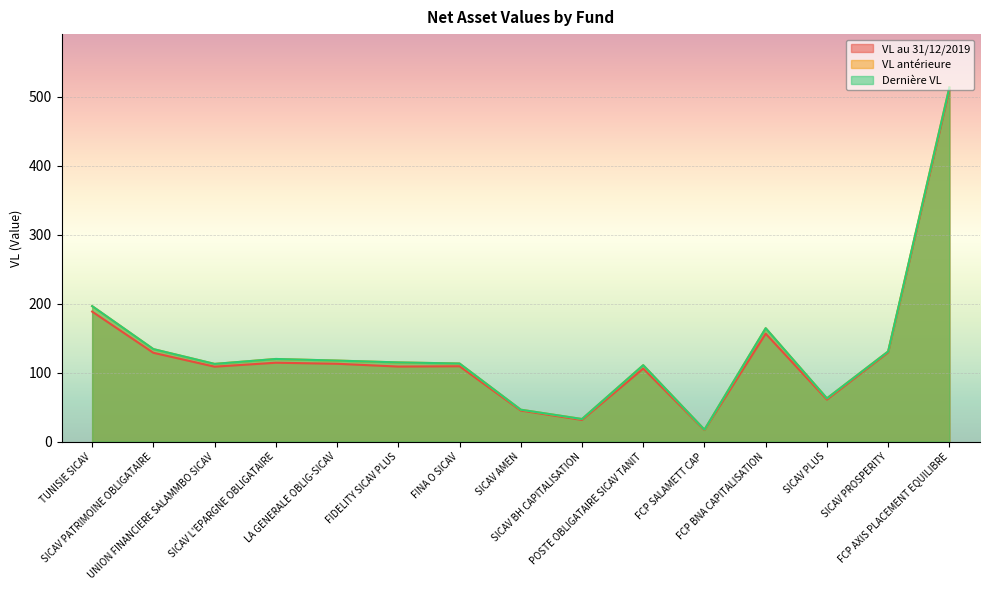

What is the difference between the maximum and second lowest values in the Dernière VL series?

480.8